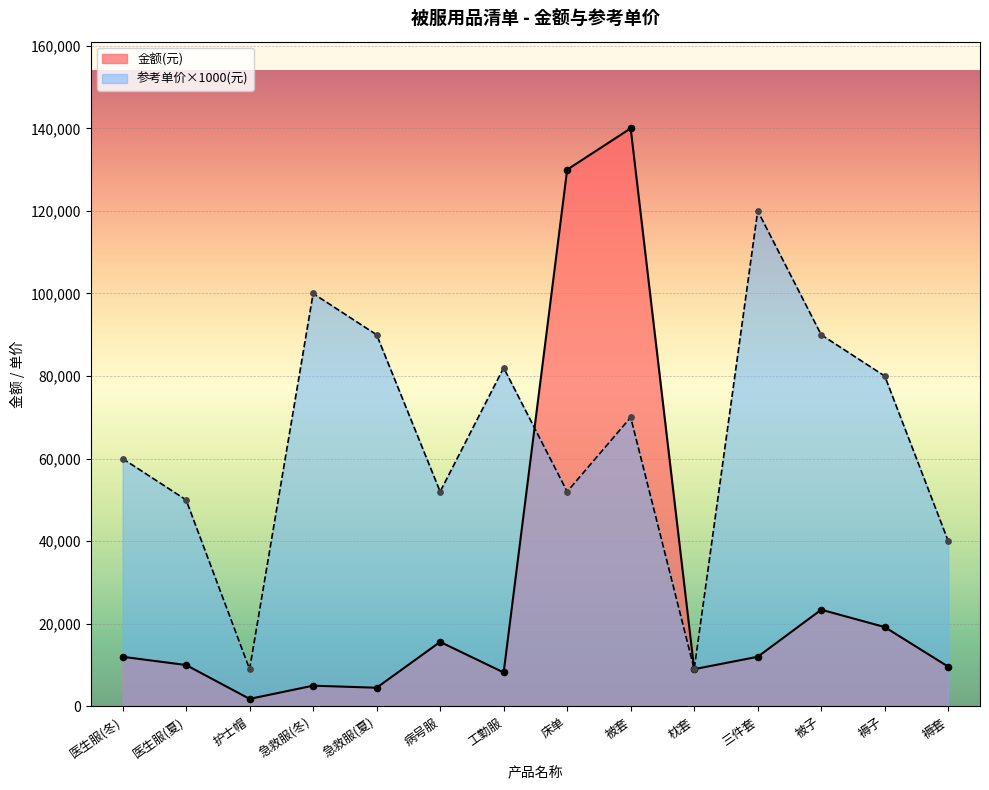

Which series reaches the minimum Y coordinate?

金额(元)